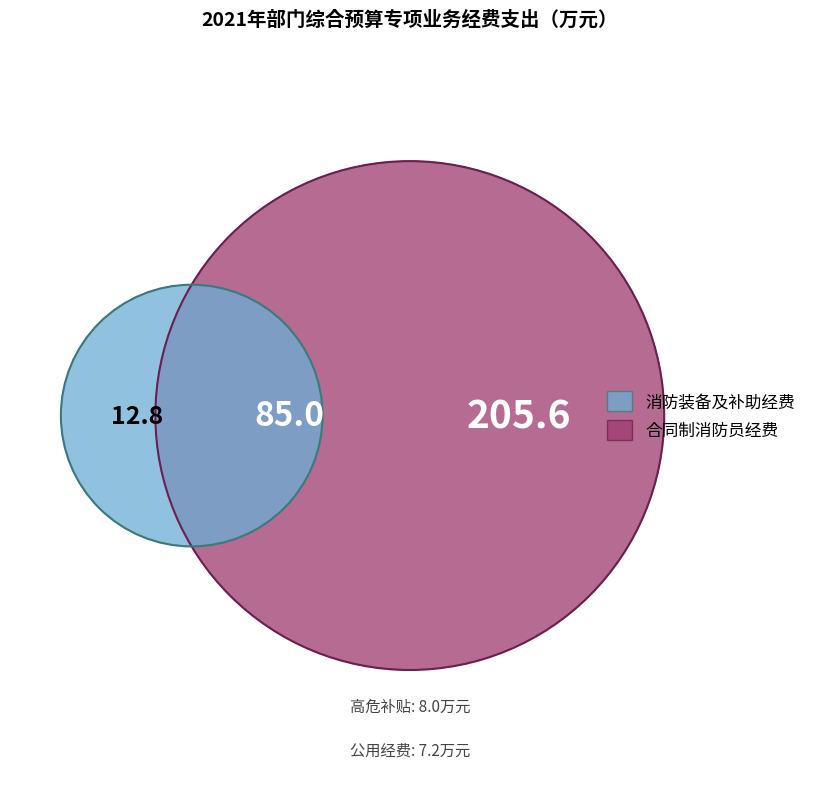

How many slices are in this pie chart?

5